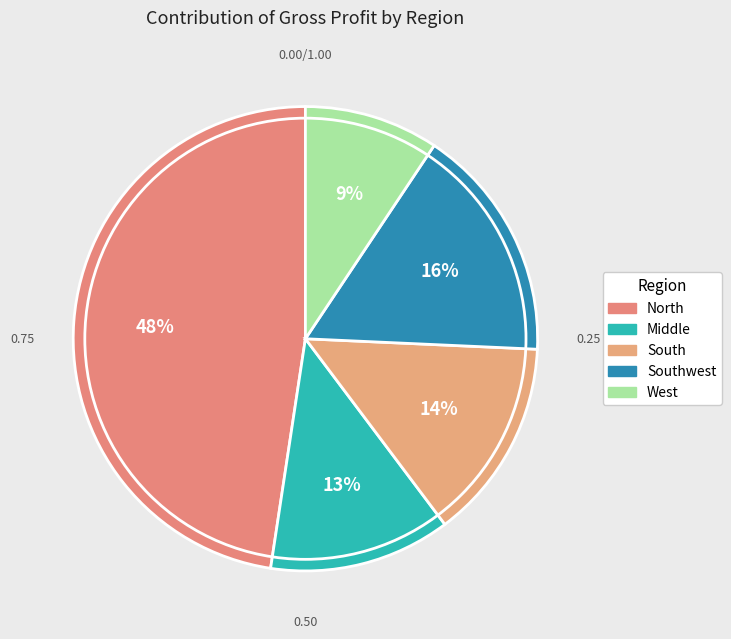

Between West and South, which is larger?

South